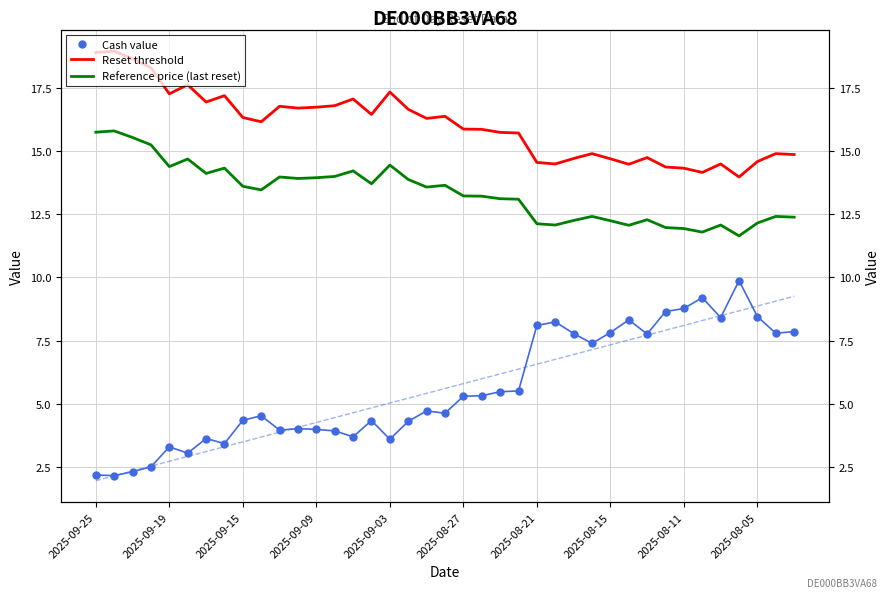

What are all the series names shown in the legend?

Cash value, Reset threshold, Reference price (last reset)